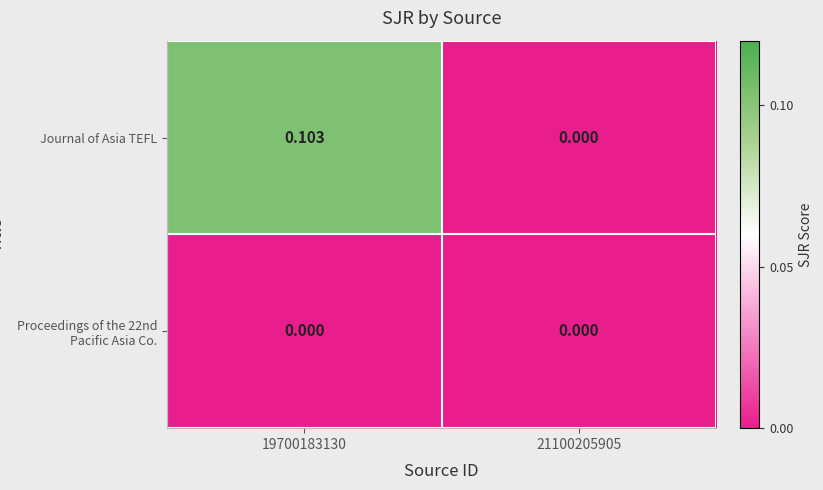

Is the value of Journal of Asia TEFL at 19700183130 greater than the value of Proceedings of the 22nd Pacific Asia Co. at 19700183130?

Yes